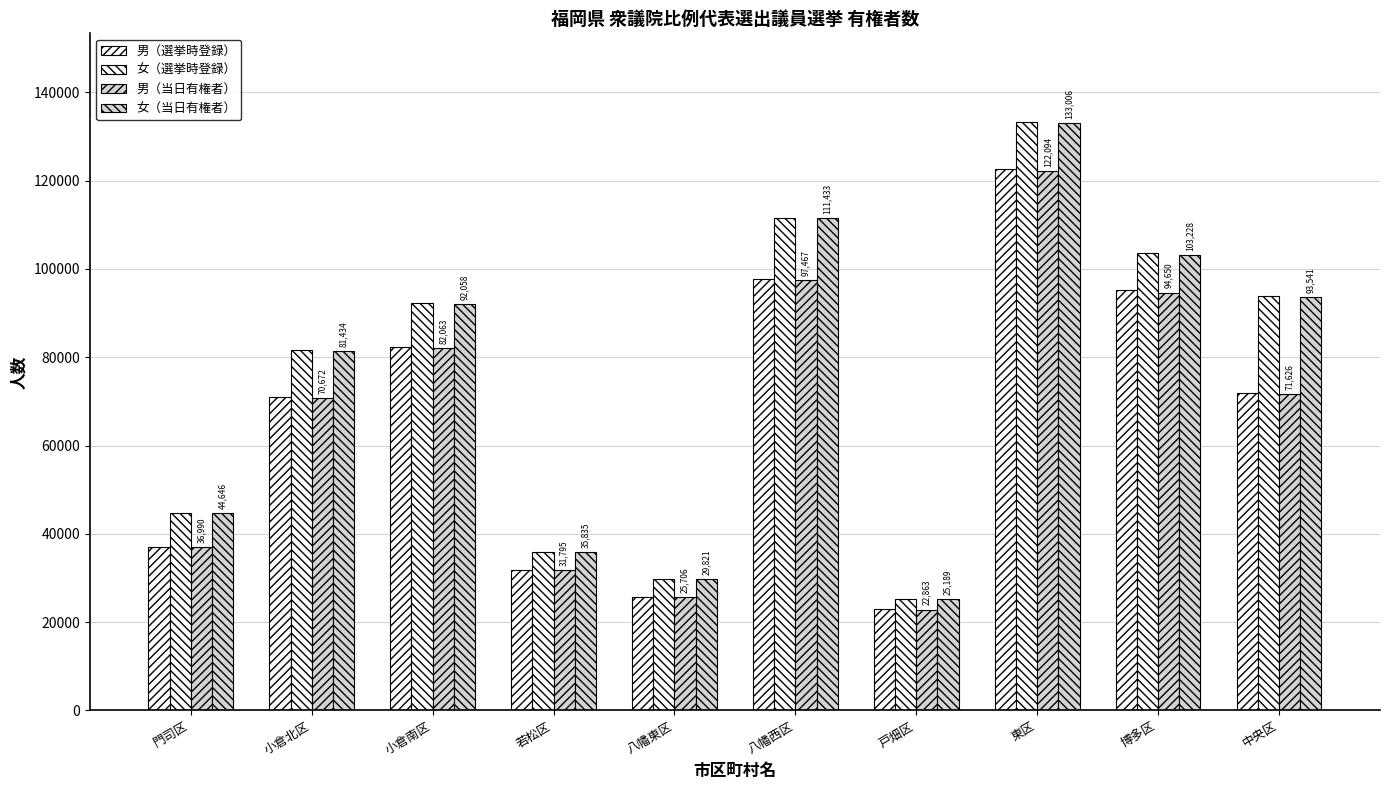

Are the bars horizontal?

No